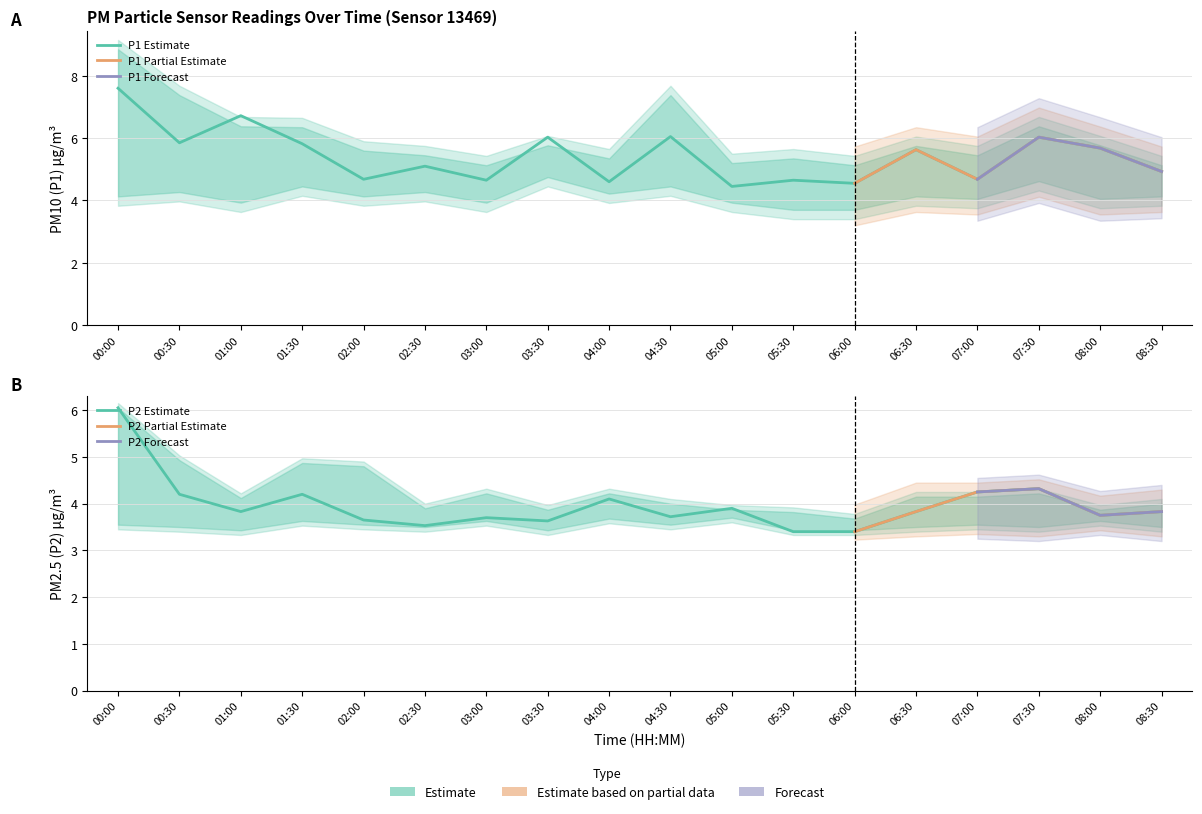

What is the difference between the P2 values at 04:30 and 00:00?

2.3